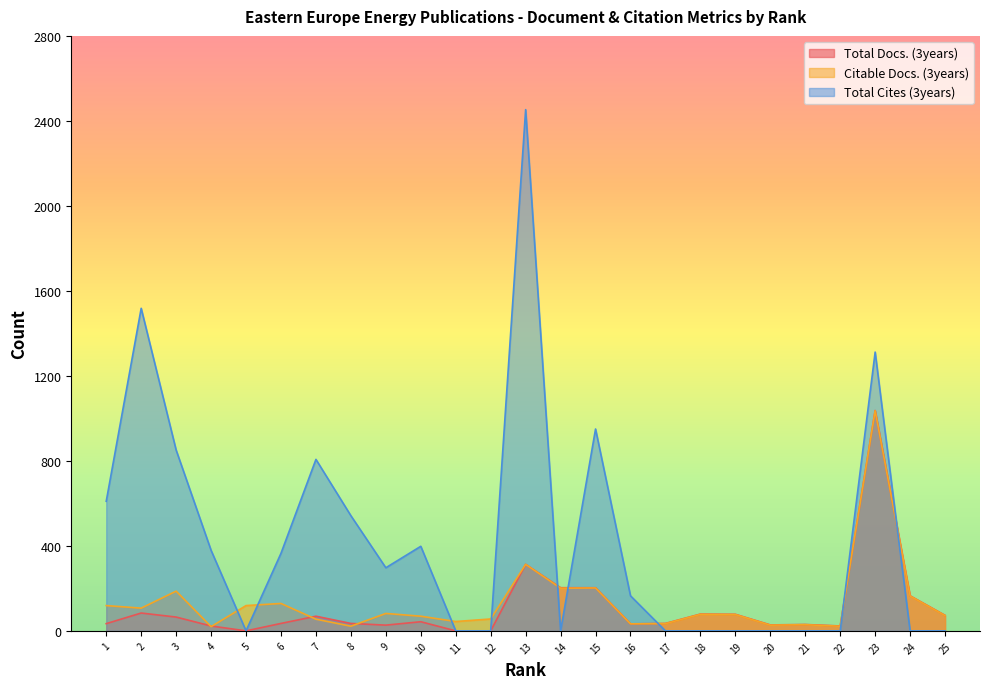

Which series has the largest total across all categories?

Total Cites (3years)